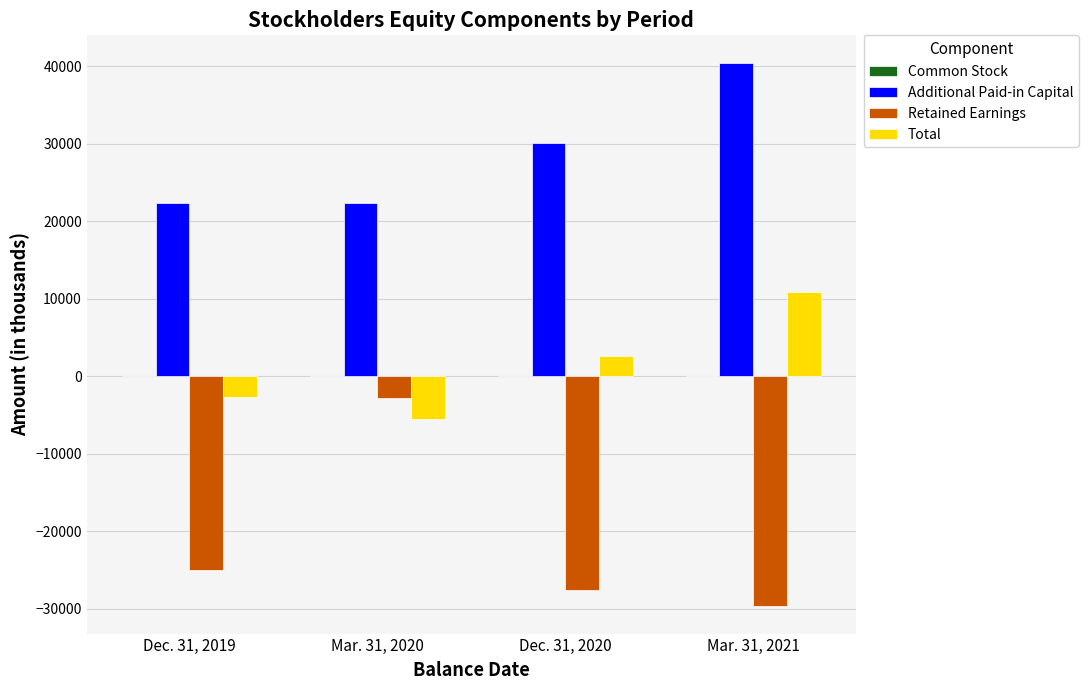

At which label is Retained Earnings closest to -16269?

Dec. 31, 2019